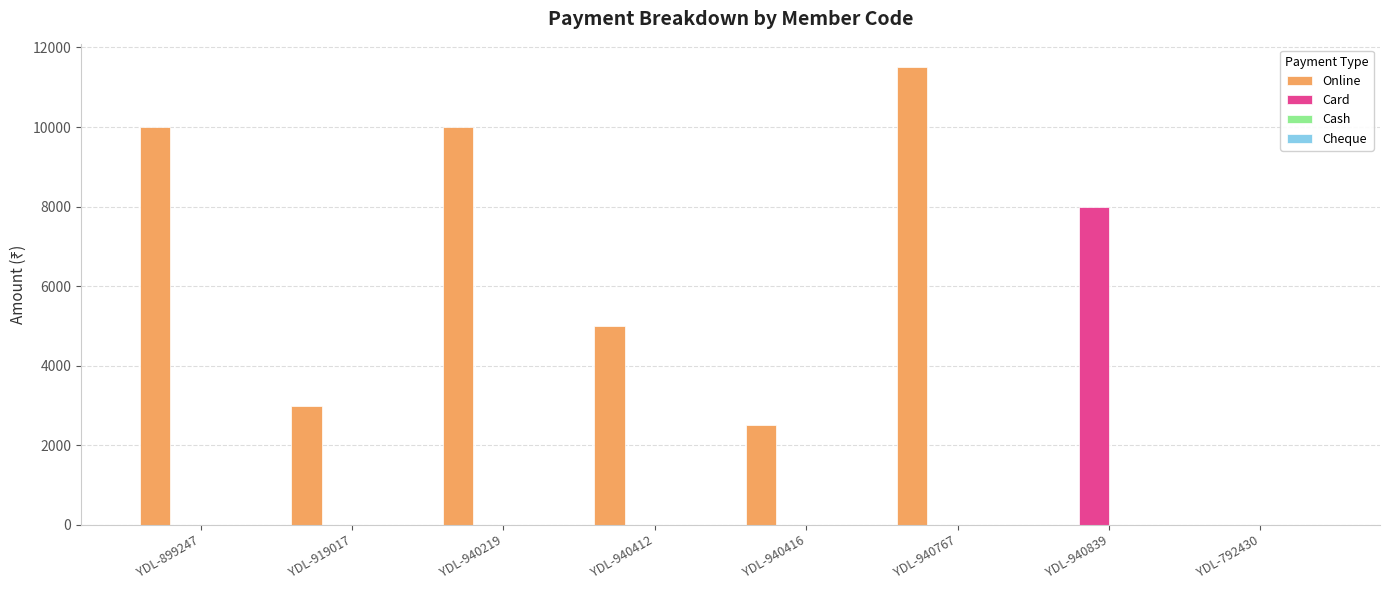

What is the sum of the Online values at YDL-899247 and YDL-940416?

12500